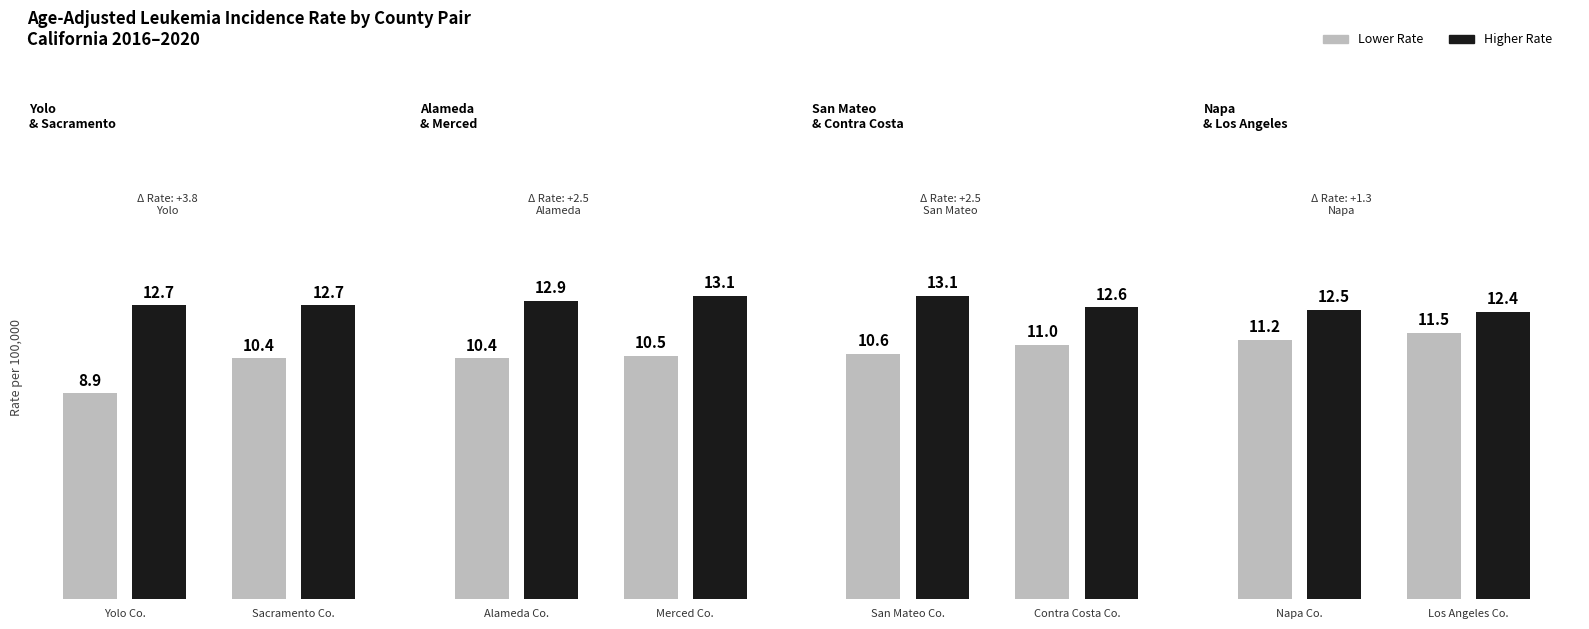

What is the total value across all series at 1?

23.1